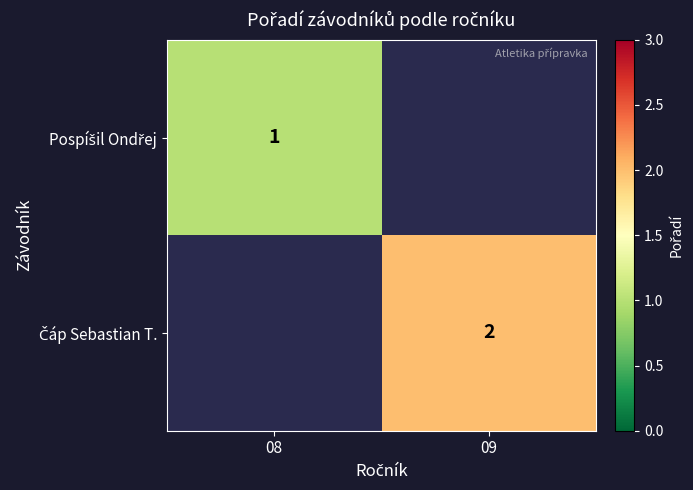

At which label is Pospíšil Ondřej closest to 1?

08